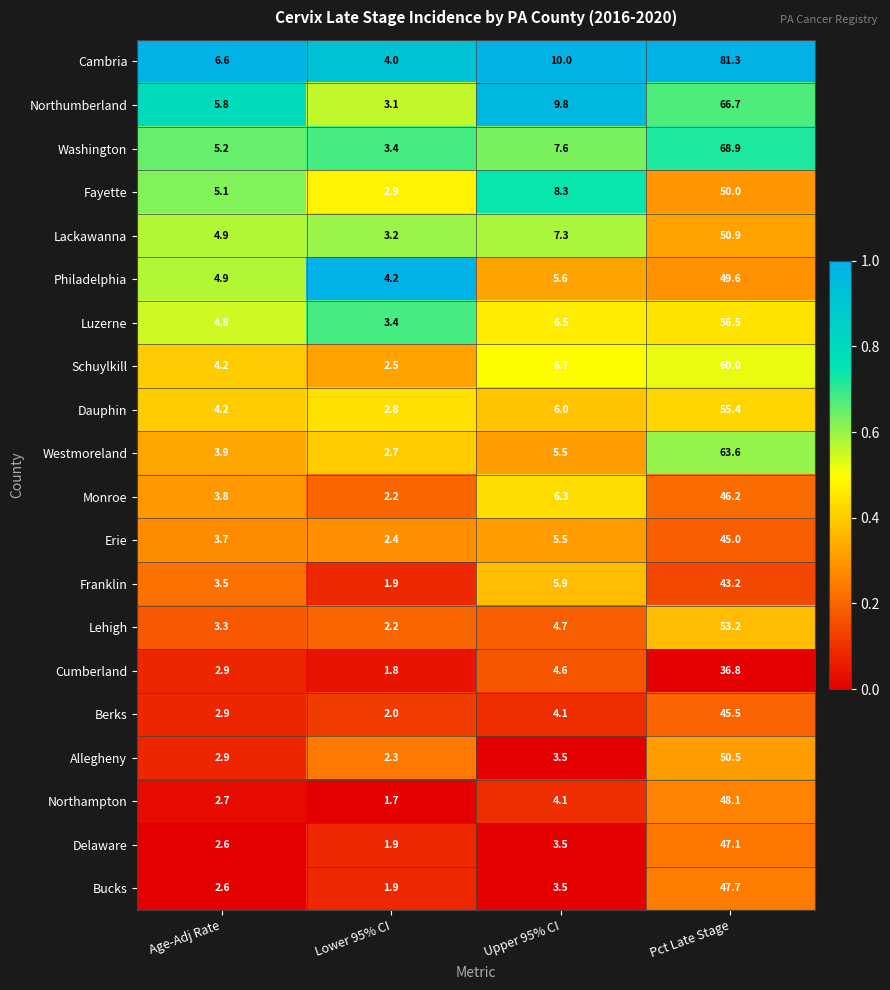

Which category has the highest value across all series?

Pct Late Stage